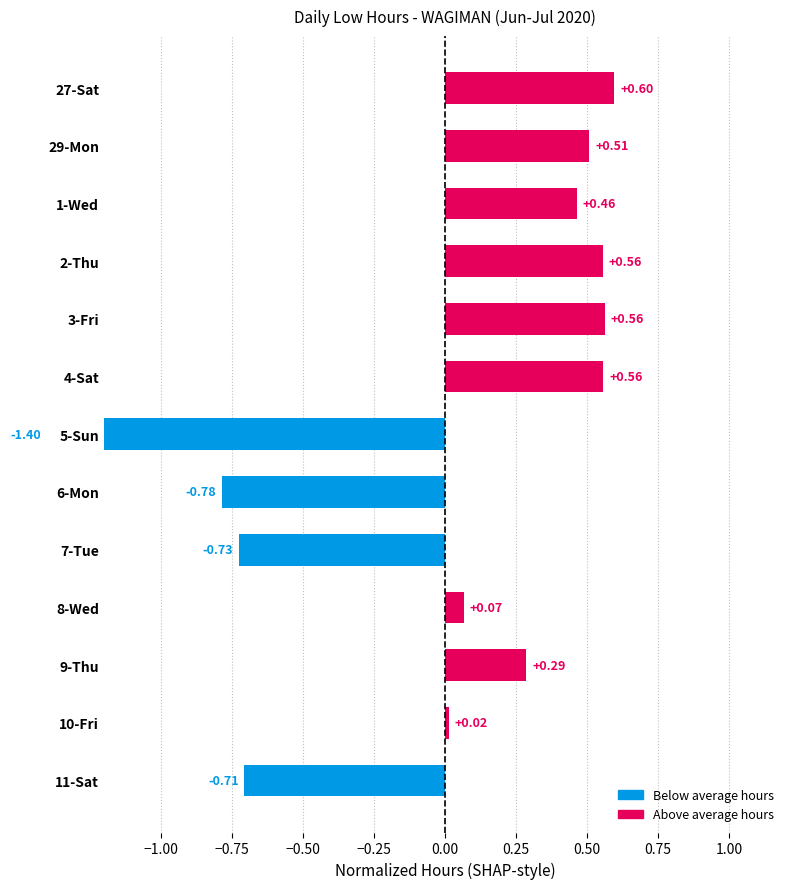

The value at 3-Fri is 0.8. True or false?

False